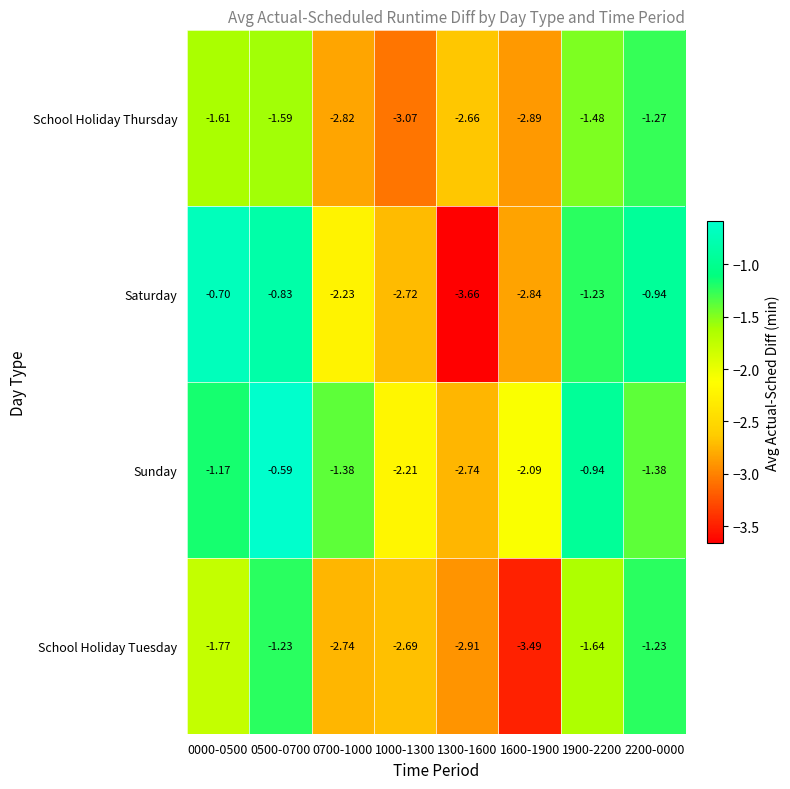

List the series in order of their peak value, lowest first.

School Holiday Thursday, School Holiday Tuesday, Saturday, Sunday